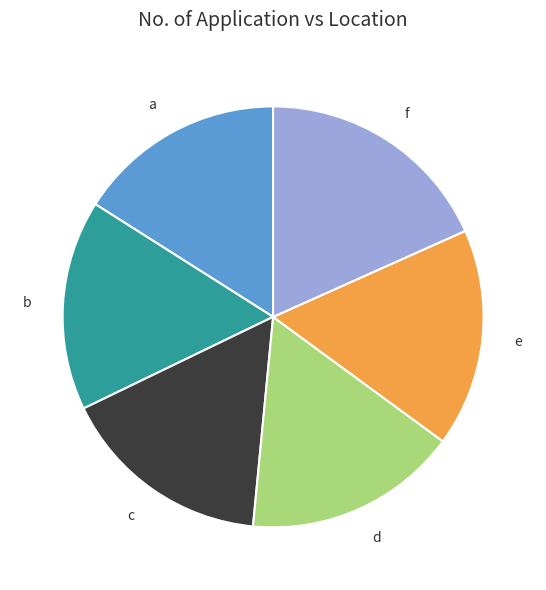

What is the ratio of the value at b to the value at c?

1.0